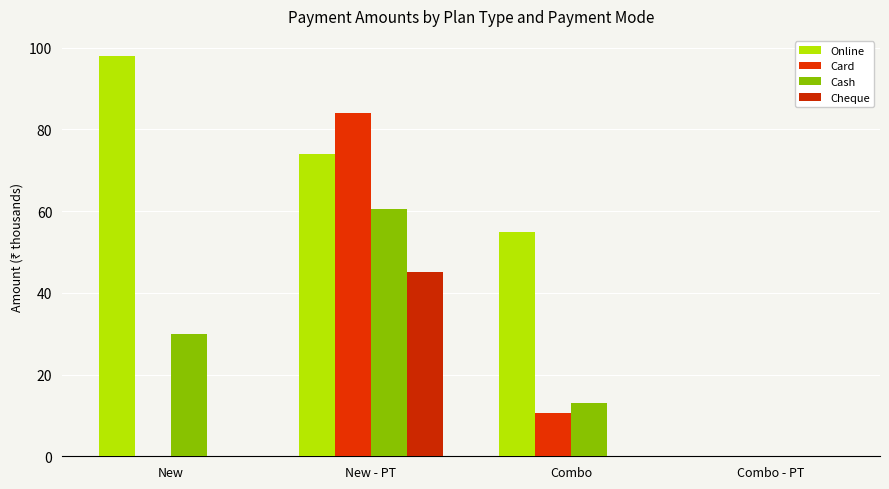

What is the difference between the second highest and second lowest values in the Online series?

19.0